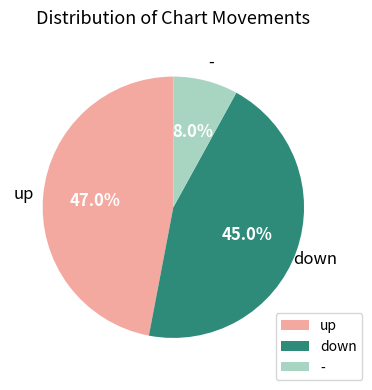

To the nearest percent, what is the difference between the largest and smallest slice percentages?

39%